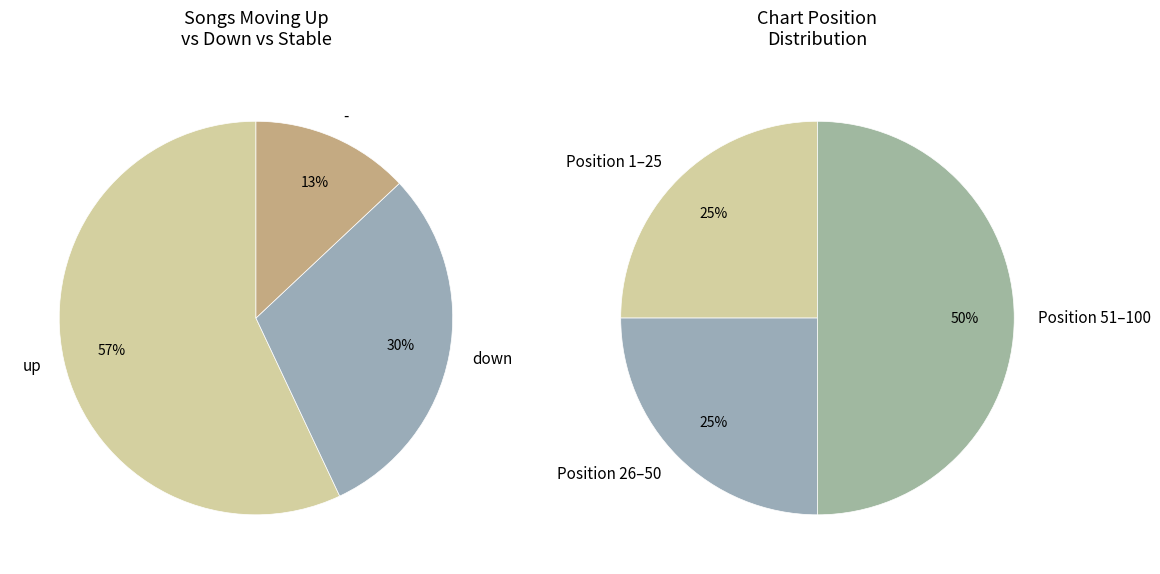

Is it true that up is 57% of the pie?

True